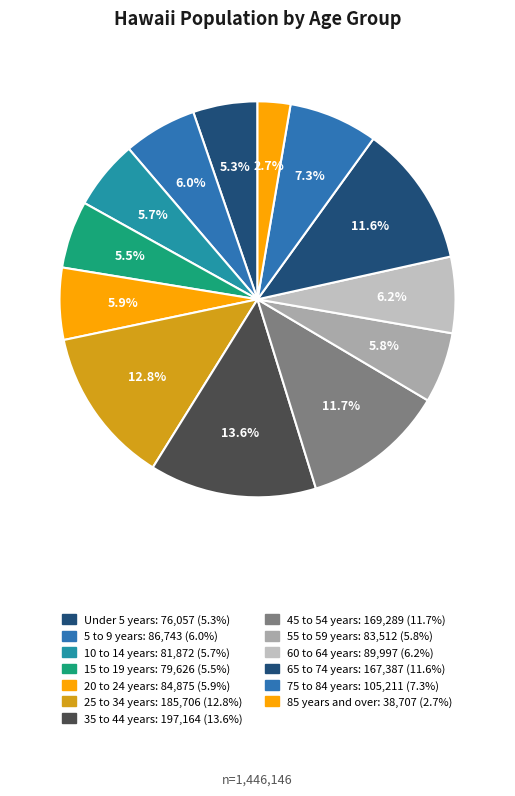

How much of the chart is everything except 5 to 9 years?

94.0%